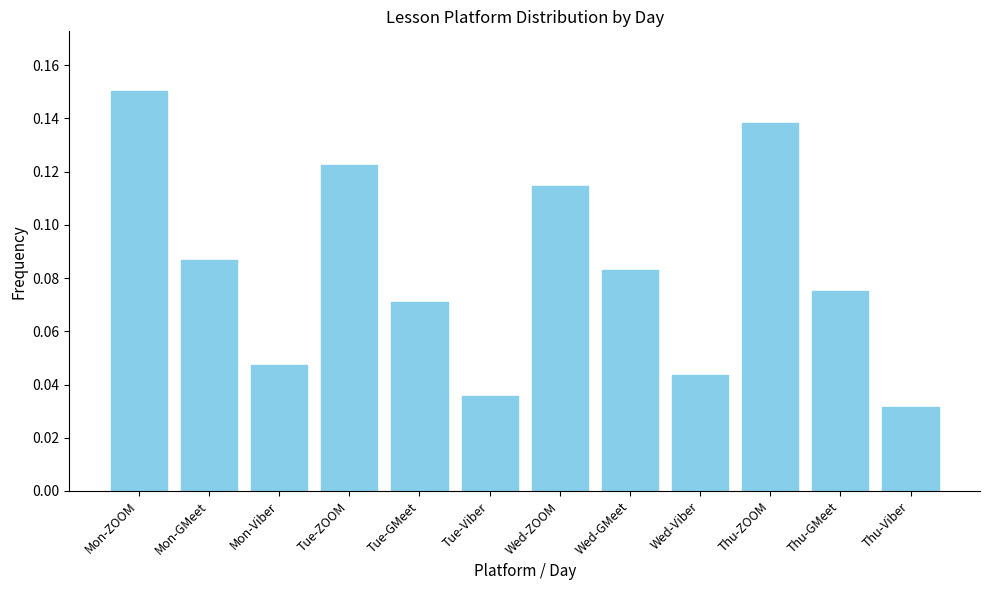

The value at Thu-GMeet is 0.0. True or false?

False